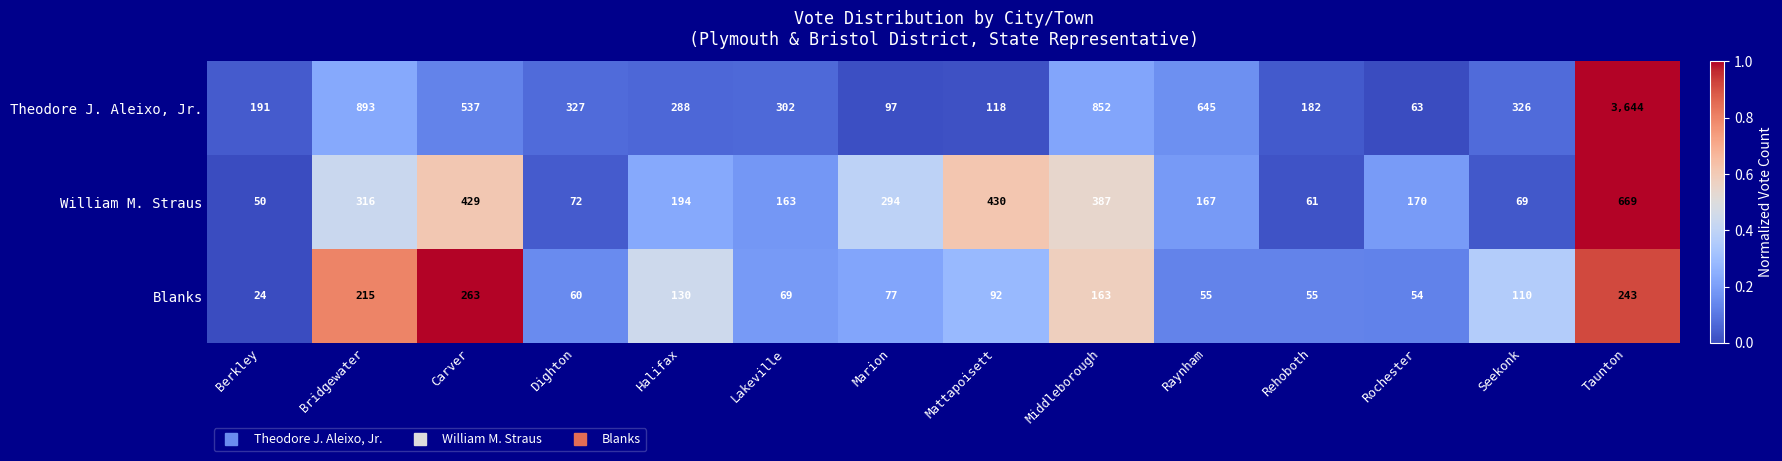

Is it true that Blanks equals 60 at Dighton?

True